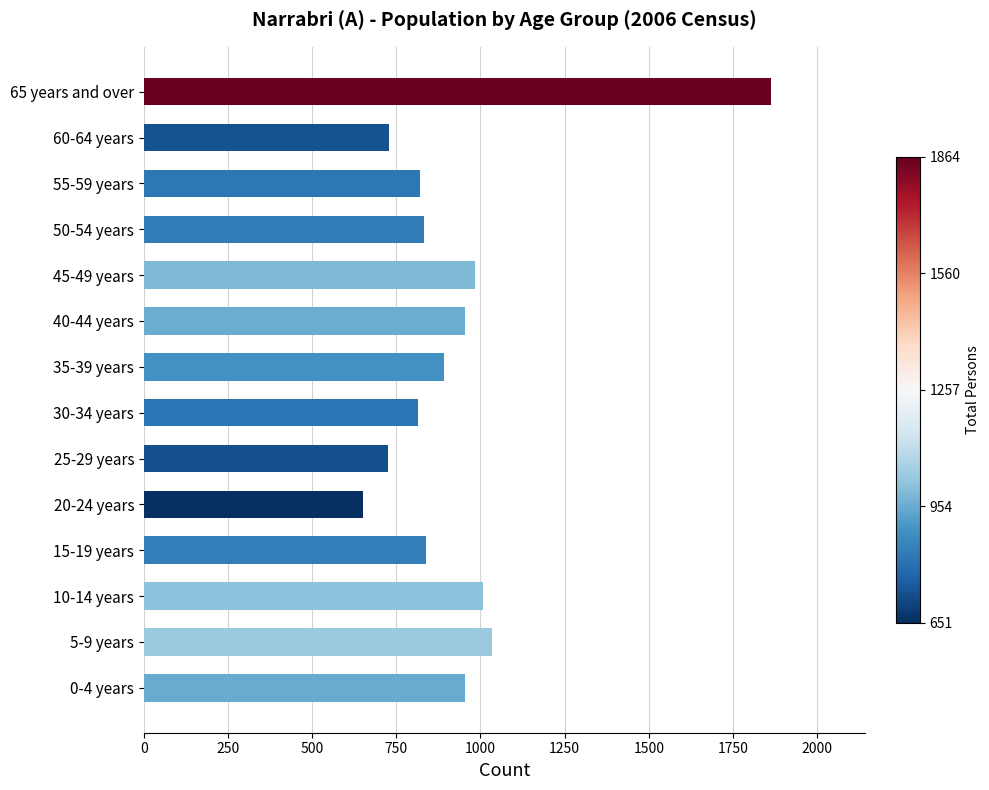

What is the maximum value shown in the chart?

1864